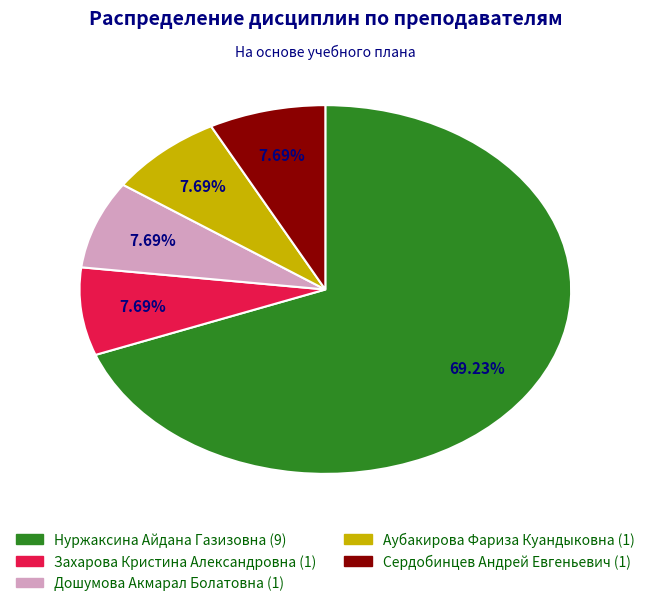

What is the total percentage of Аубакирова Фариза Куандыковна and Дошумова Акмарал Болатовна?

15.4%